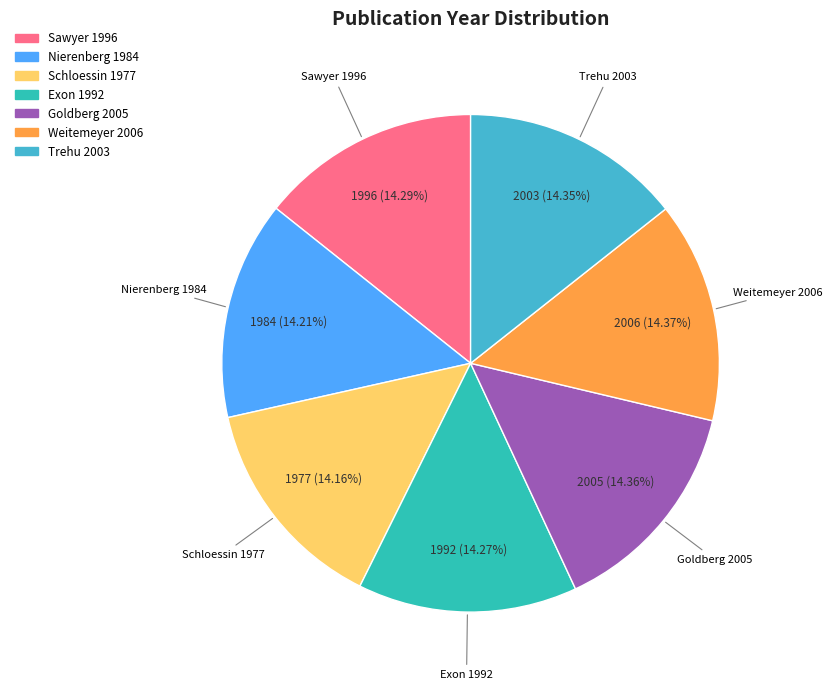

What is the ratio of the value at Nierenberg 1984 to the value at Exon 1992?

1.0